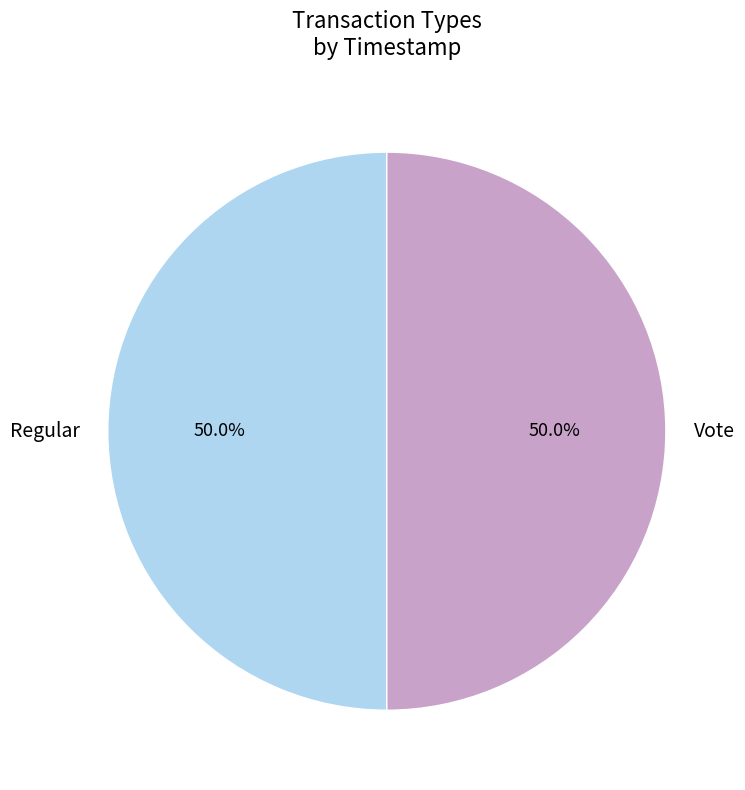

What percentage is the Regular slice, to the nearest percent?

50%